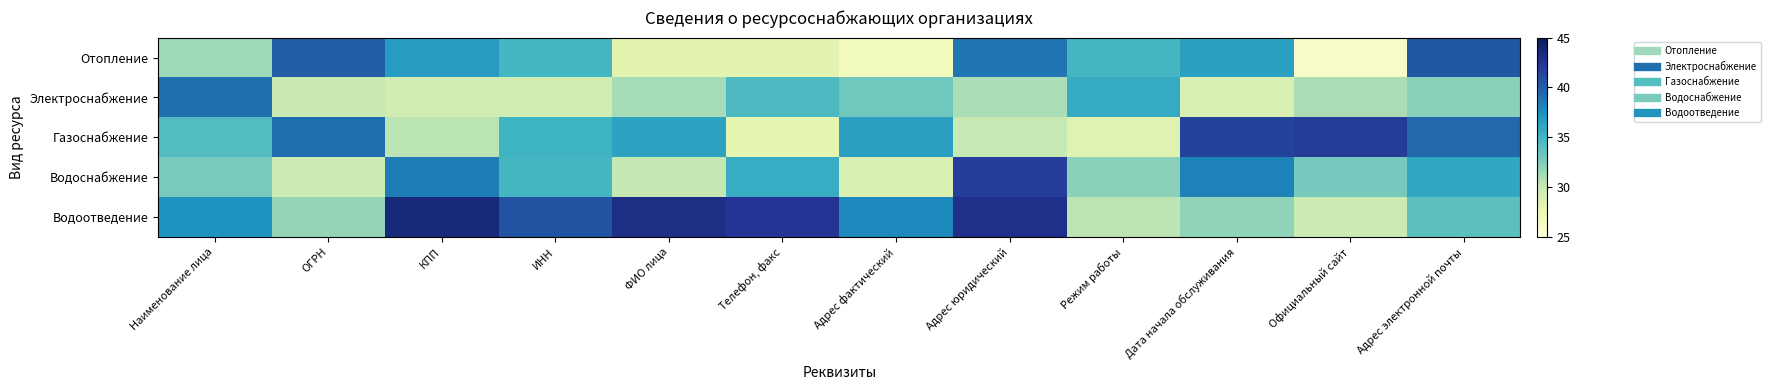

Which category has the lowest value across all series?

Официальный сайт